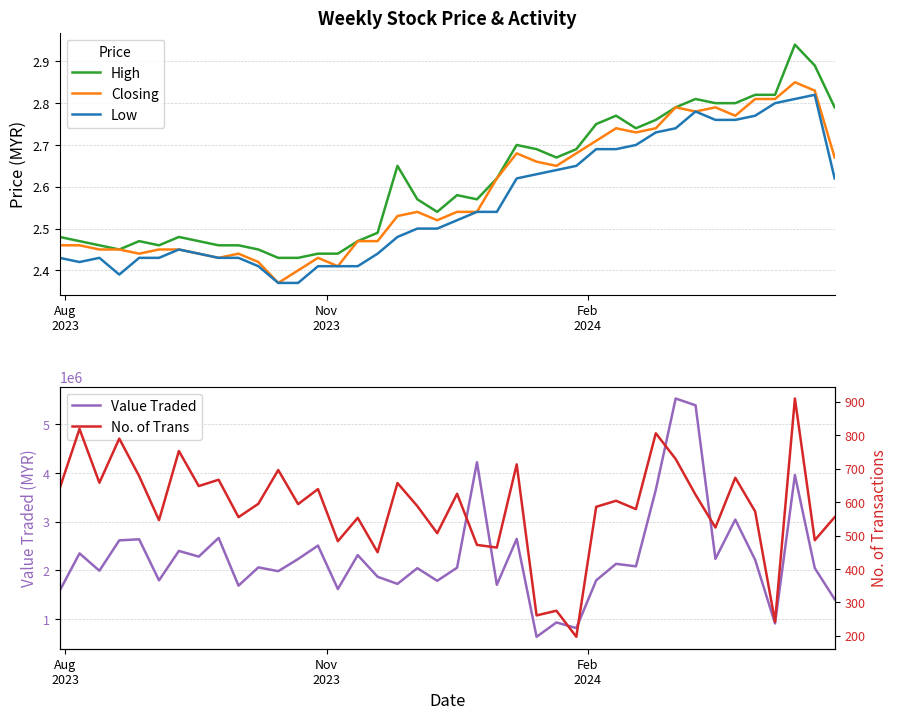

What is the maximum value for Value Traded?

5533231